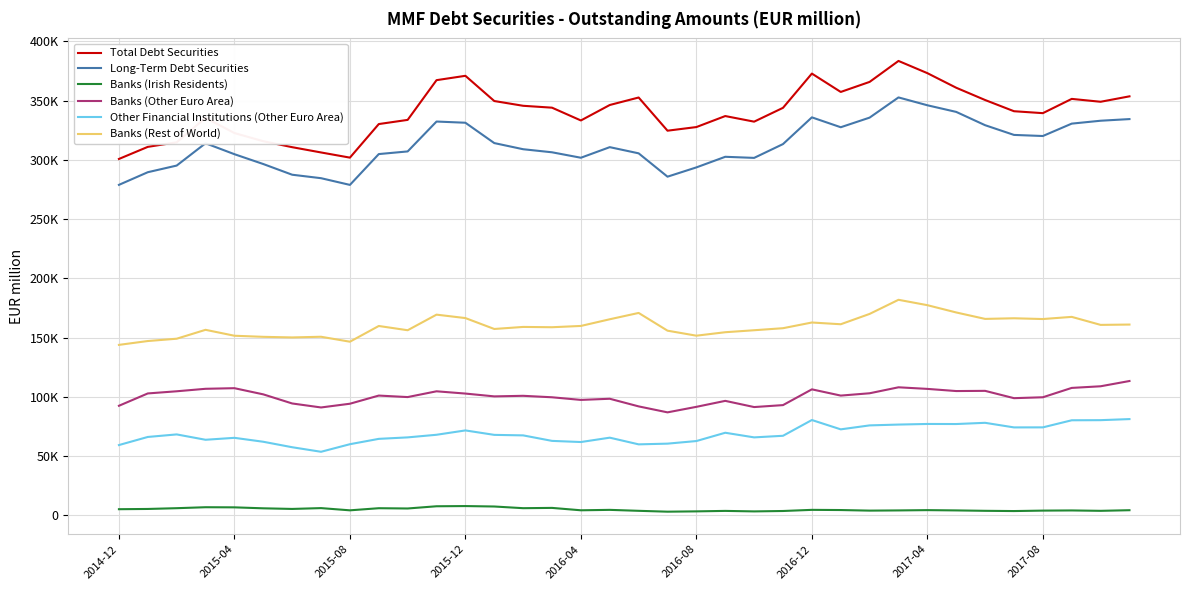

What are all the series names shown in the legend?

Total Debt Securities, Long-Term Debt Securities, Banks (Irish Residents), Banks (Other Euro Area), Other Financial Institutions (Other Euro Area), Banks (Rest of World)